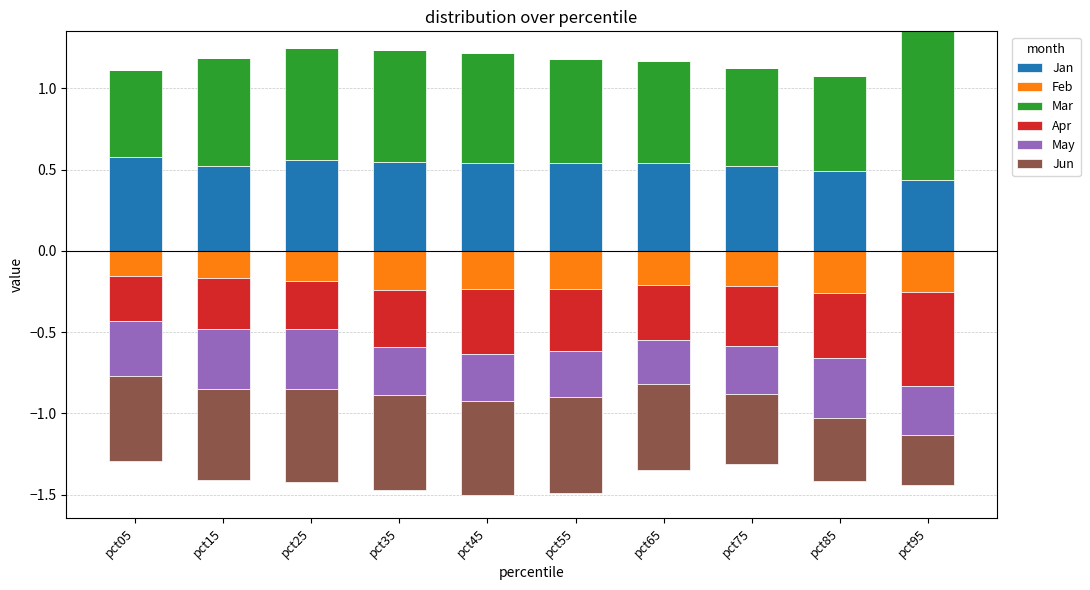

Rank the series at pct05 from highest to lowest value.

Jan, Mar, Feb, Apr, May, Jun